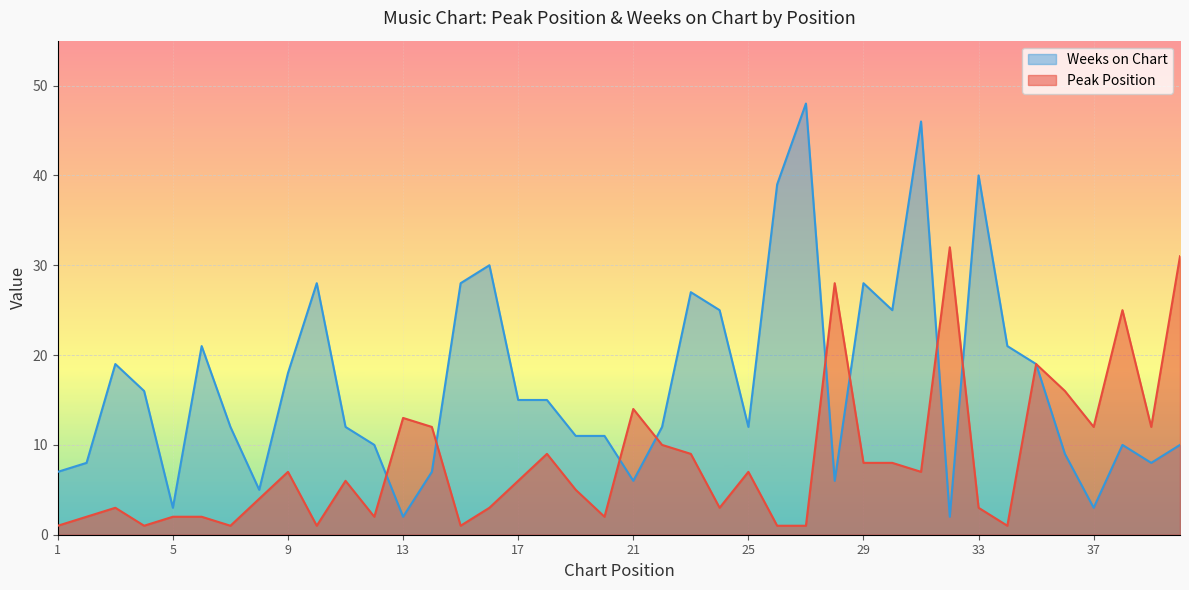

What is the greatest value displayed?

48